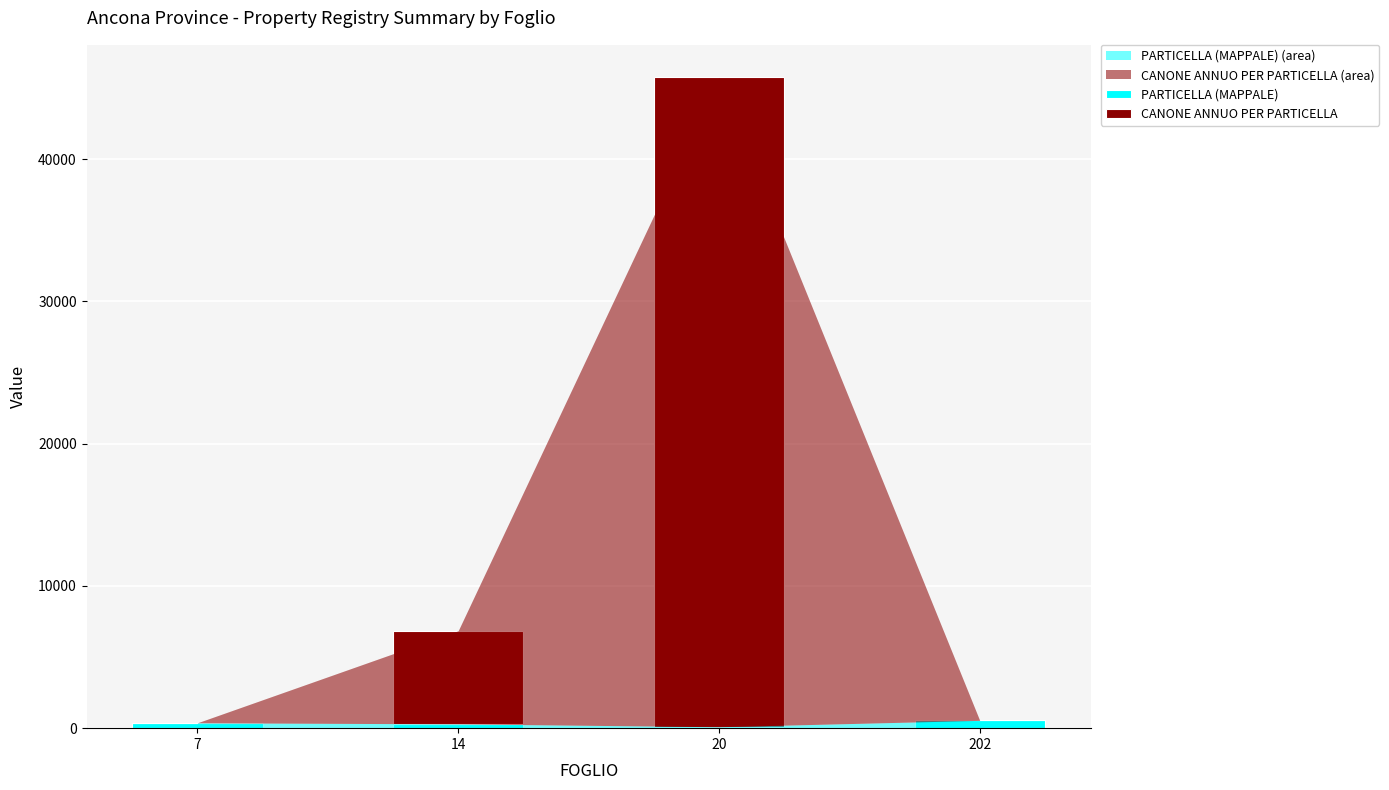

Is it true that PARTICELLA (MAPPALE) equals 548.0 at 202?

True